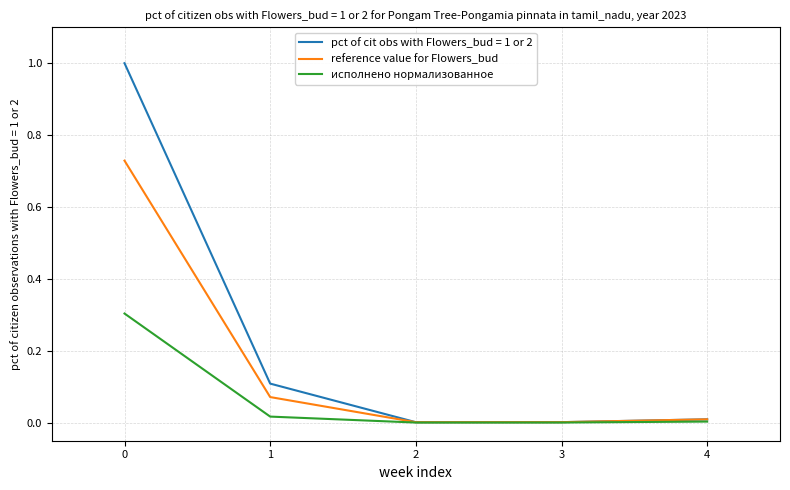

Rank the series by their maximum value, from lowest to highest.

исполнено нормализованное, reference value for Flowers_bud, pct of cit obs with Flowers_bud = 1 or 2